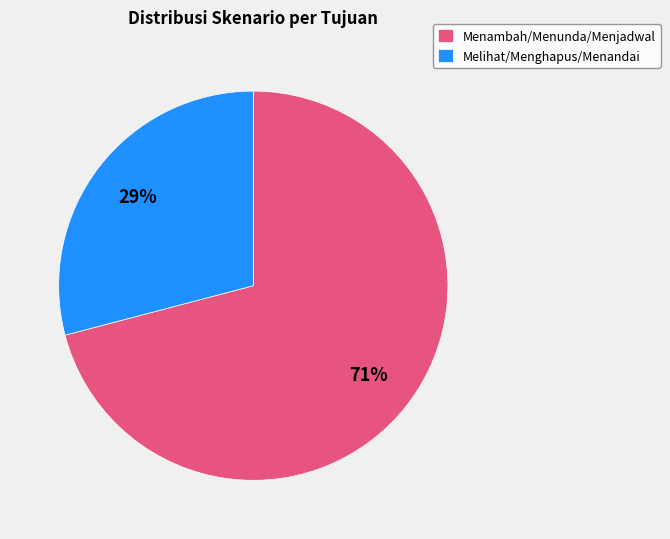

Does any single category account for the majority?

Yes